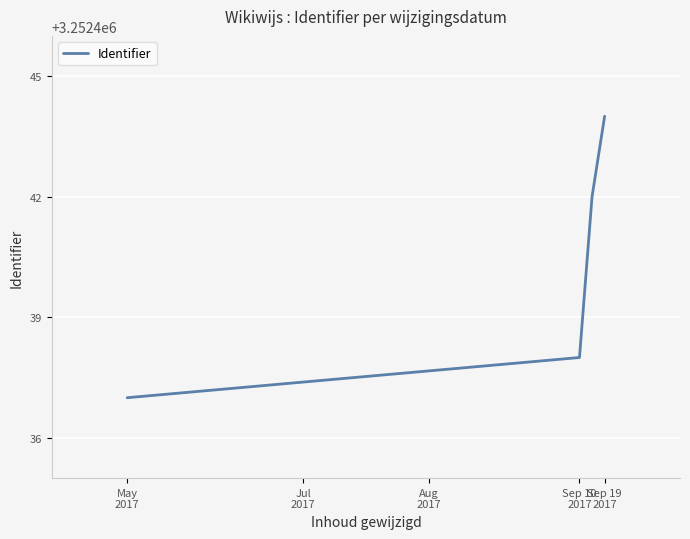

What is the minimum value shown in the chart?

3252437